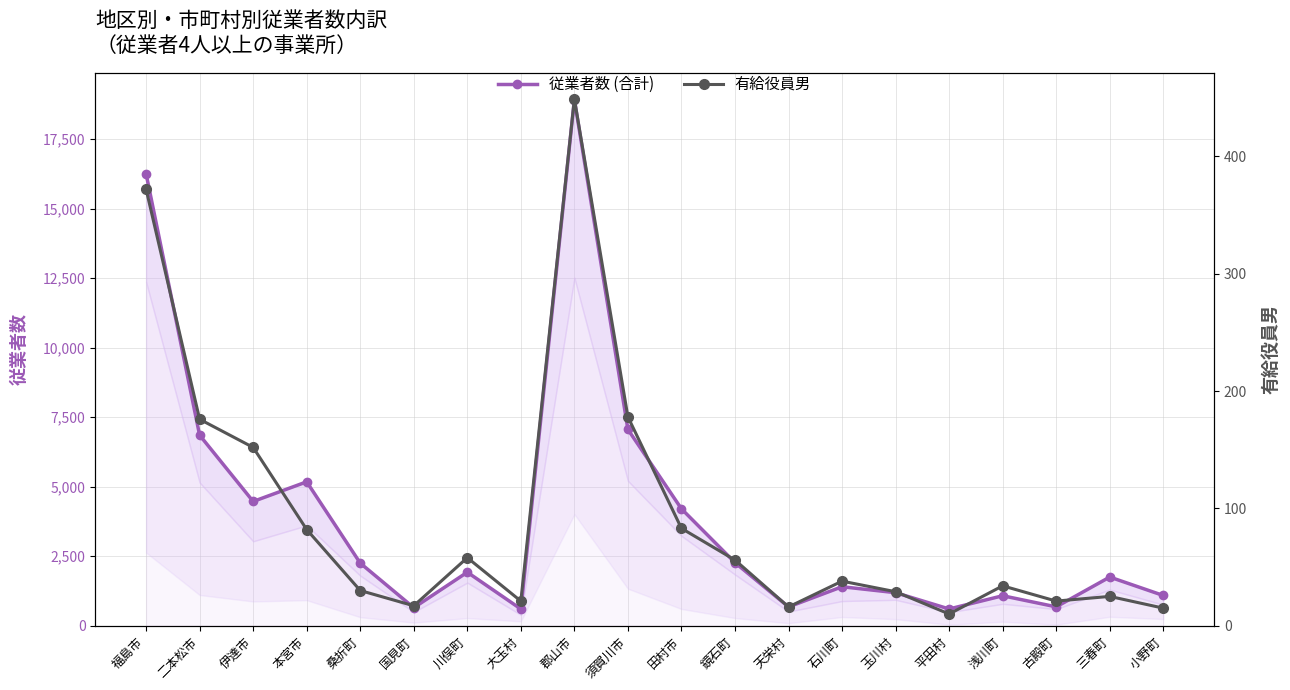

True or false: 有給役員男 and 従業者数 (合計) intersect in this chart.

False